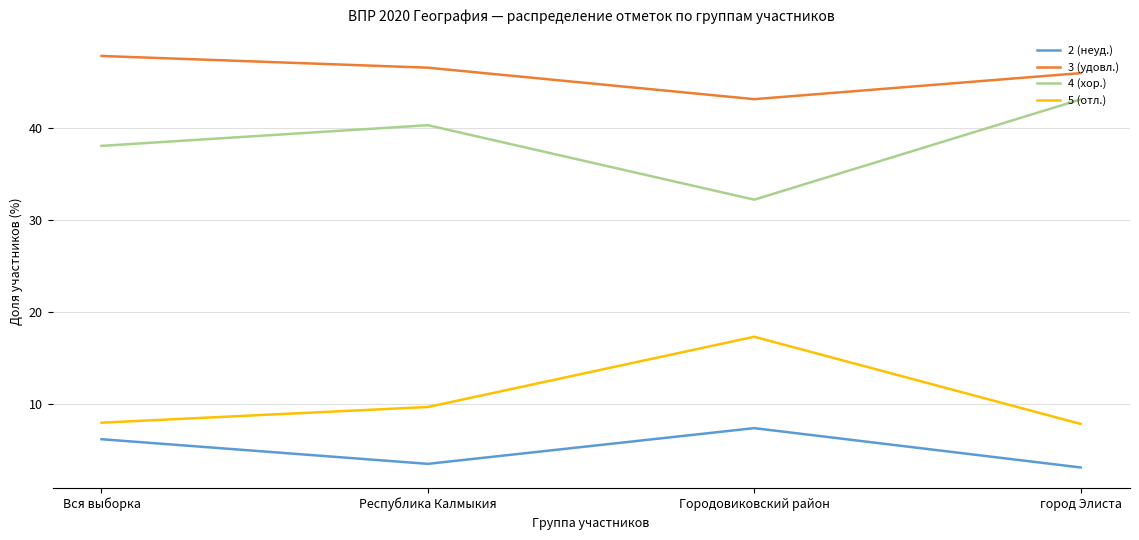

What position from the left is Республика Калмыкия?

2